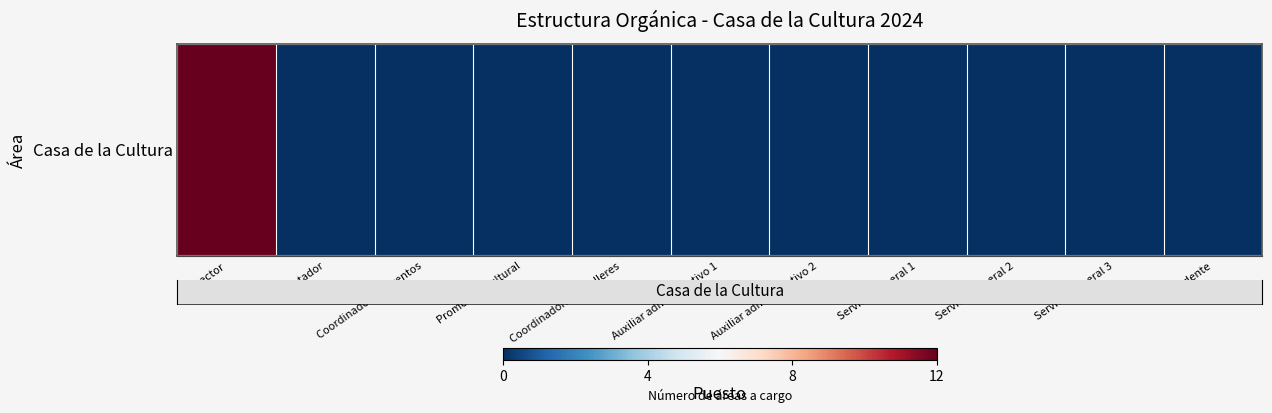

Rank the categories by value from highest to lowest.

Director, Contador, Coordinador de eventos, Promotora cultural, Coordinadora de Talleres, Auxiliar administrativo 1, Auxiliar administrativo 2, Servicio general 1, Servicio general 2, Servicio general 3, Intendente